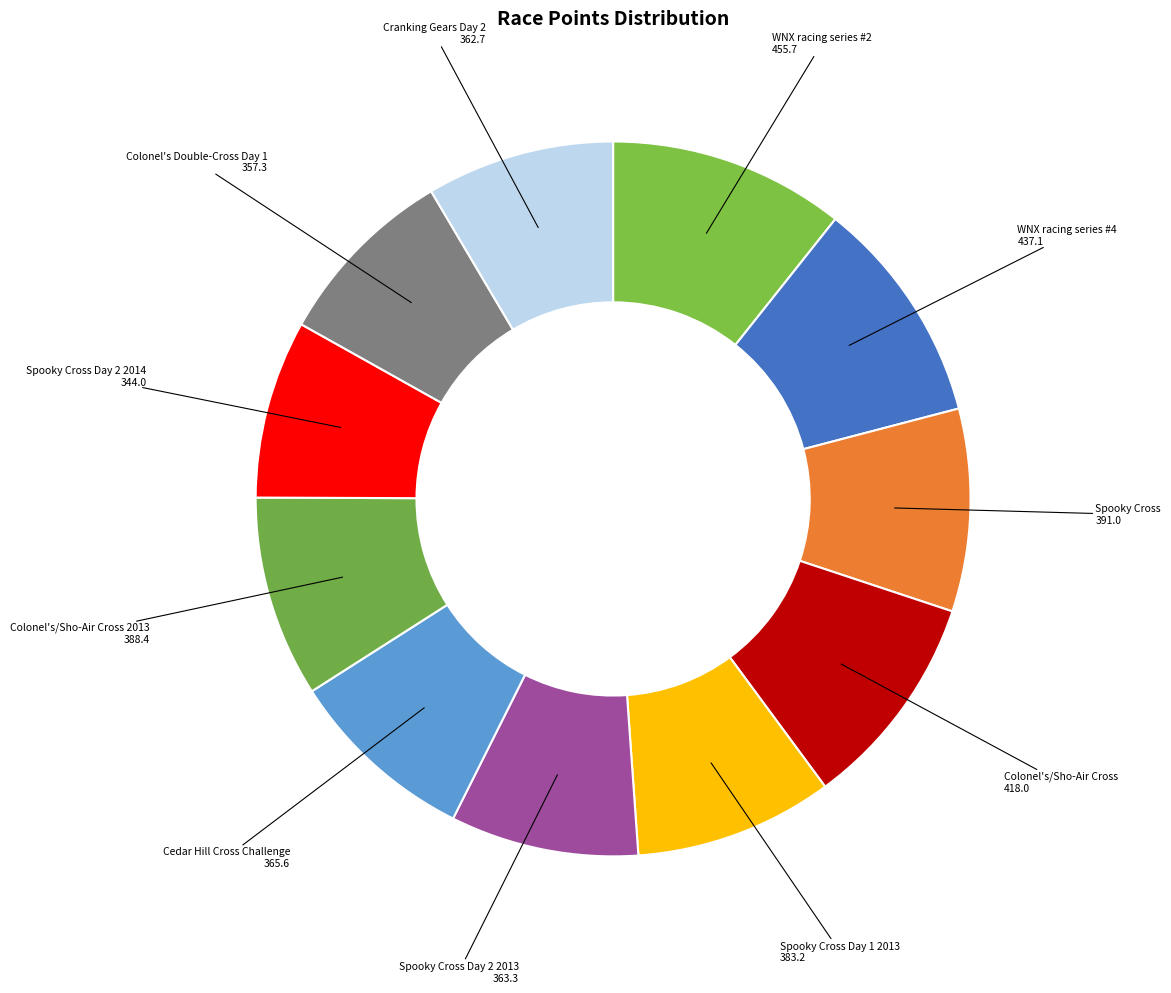

Is the sum of Colonel's/Sho-Air Cross and Colonel's Double-Cross Day 1 greater than half?

No